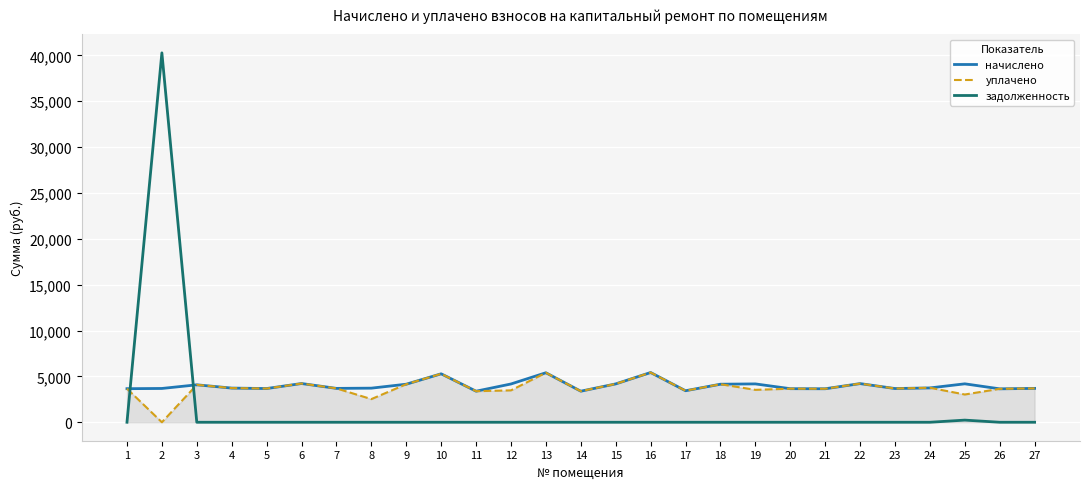

What is the difference between the highest and lowest values at 9?

4148.3